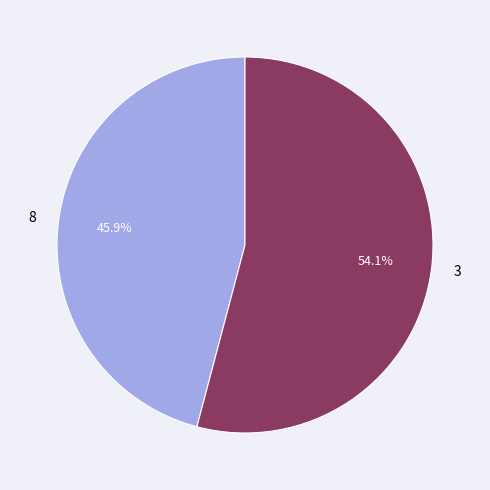

Rank the categories by value from lowest to highest.

8, 3